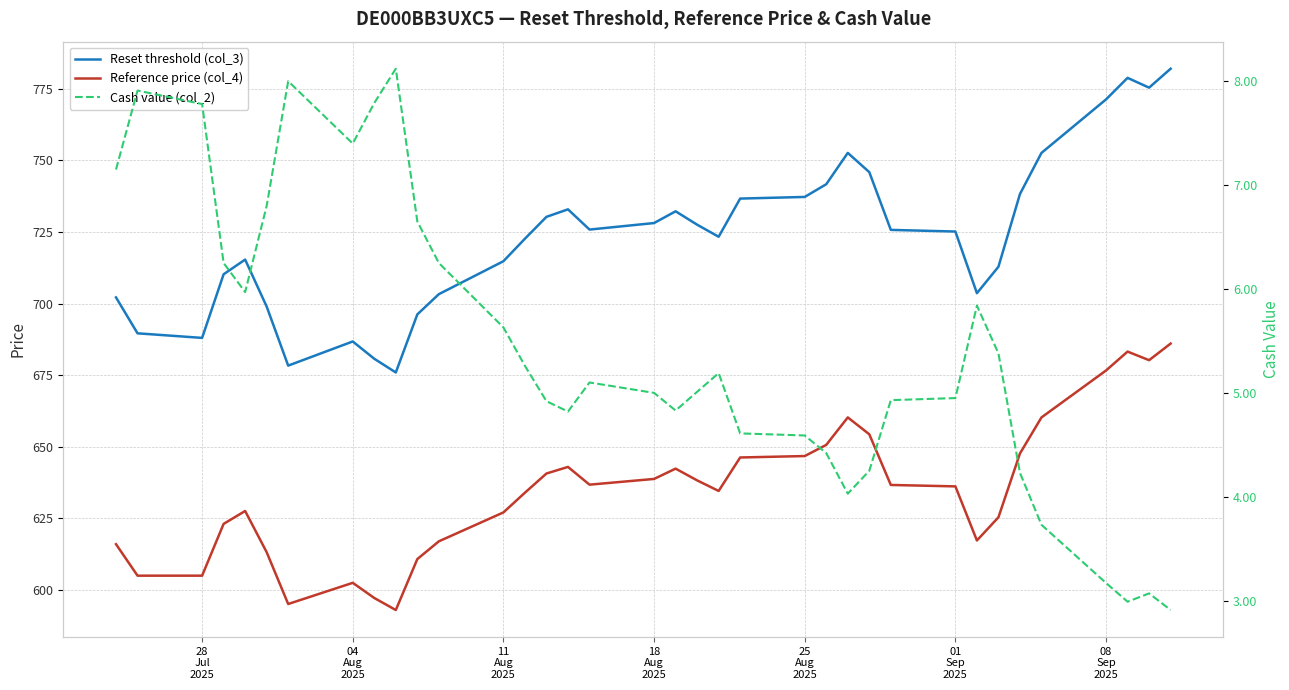

How many interior local peaks does the Reset threshold (col_3) series have?

6